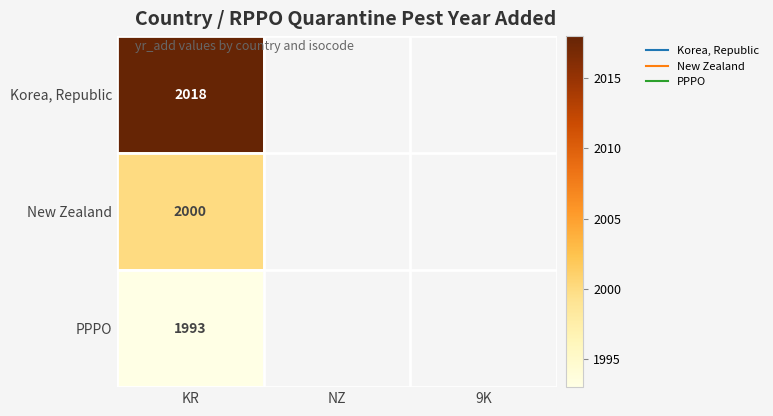

At how many categories does at least one series exceed 2010?

1